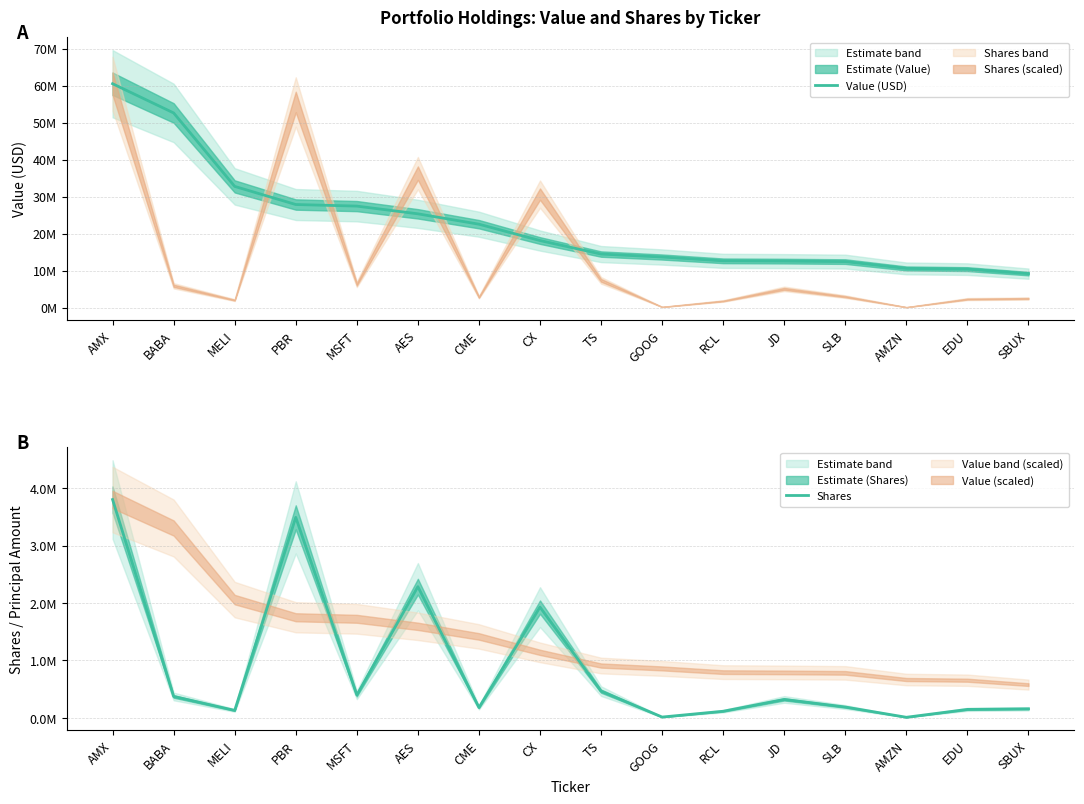

List the series in order of their peak value, lowest first.

Shares, Value (USD)